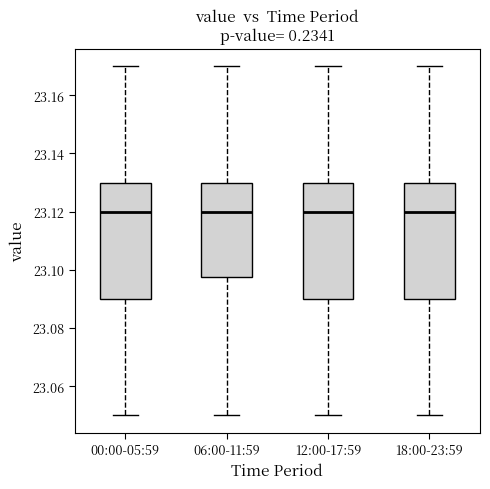

Where is the lower edge of the box for 18:00-23:59 on the y-axis? The values are not printed on the chart, so give them approximately, as read against the axis.

23.090